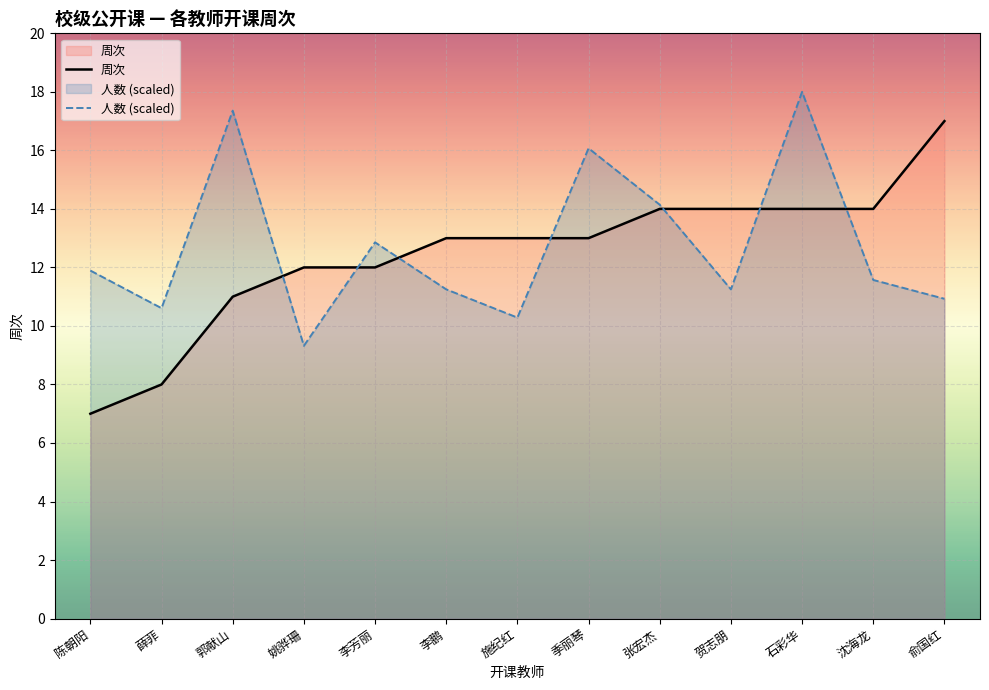

Rank the categories by 周次 value from highest to lowest.

俞国红, 张宏杰, 贺志朋, 石彩华, 沈海龙, 李鹏, 施纪红, 季丽琴, 姚骅珊, 李芳丽, 郭献山, 薛菲, 陈朝阳